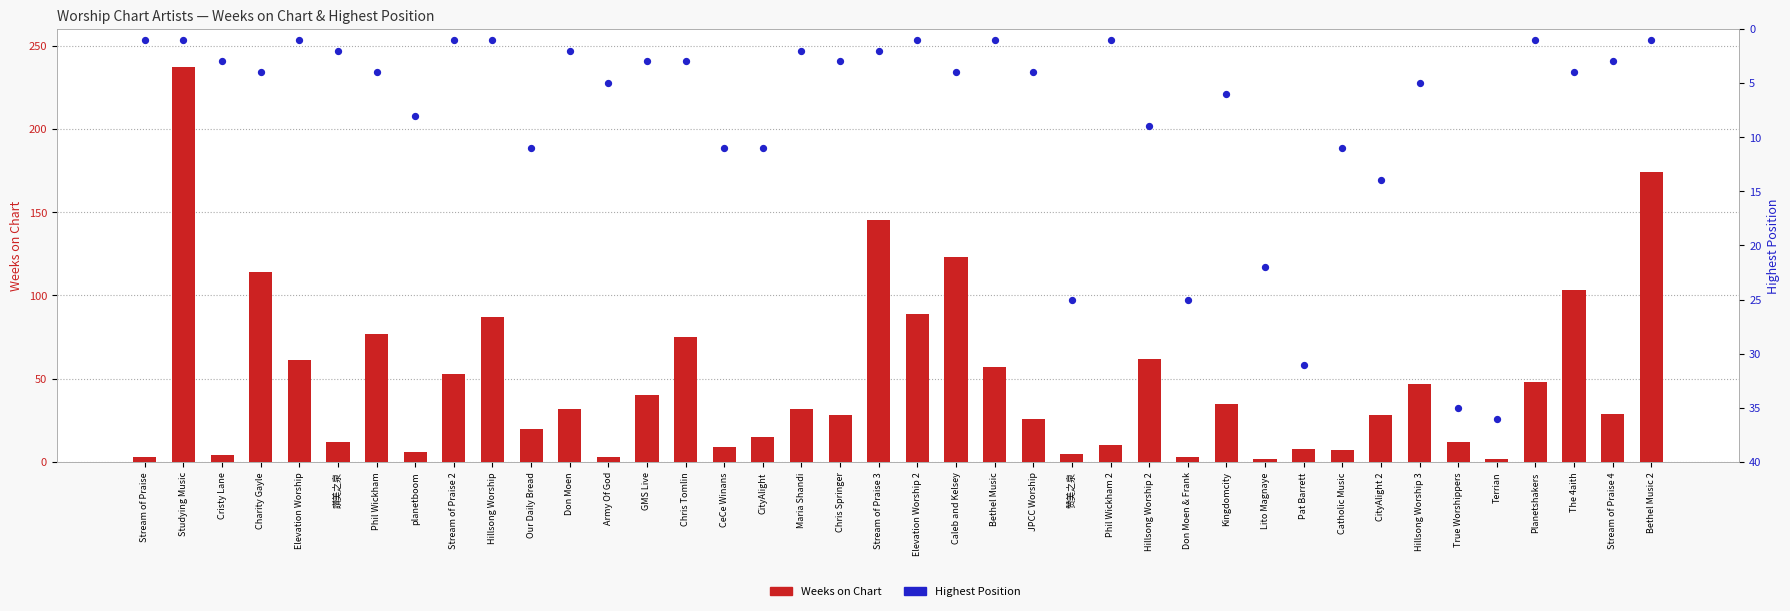

Which series has the widest spread of Y values?

Weeks on Chart